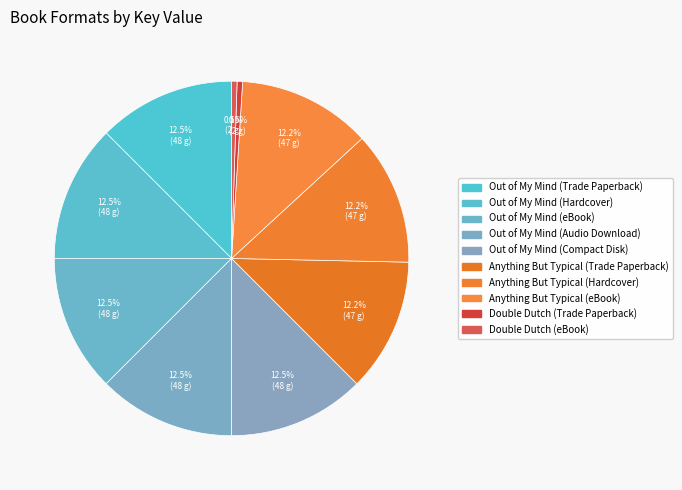

How many slices are in this pie chart?

10